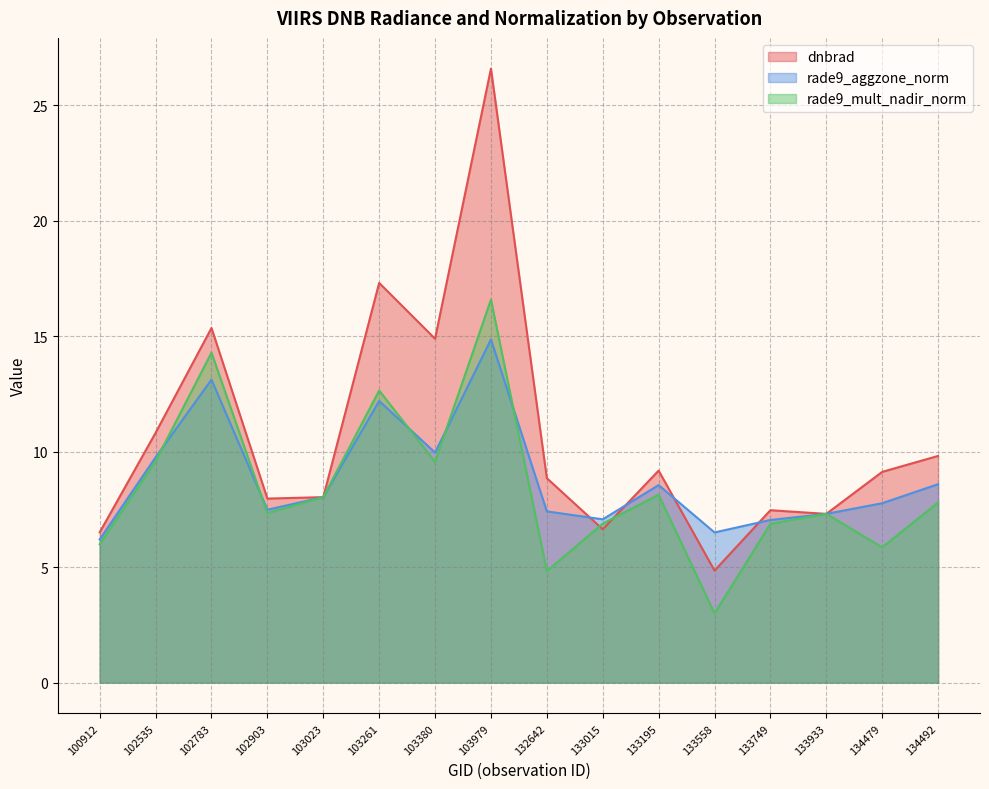

At which category does the chart reach its minimum across all series?

133558